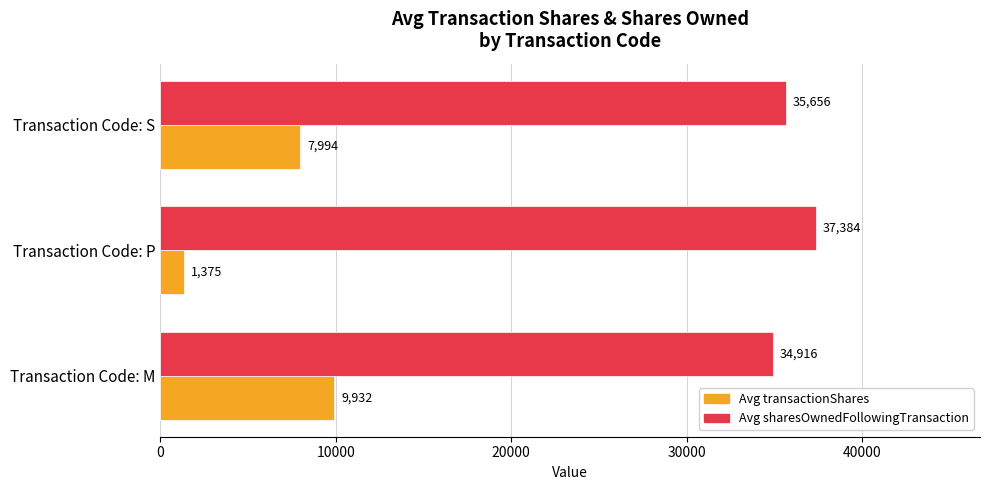

The Avg sharesOwnedFollowingTransaction series shows 35655.5 at Transaction Code: S. True or false?

True